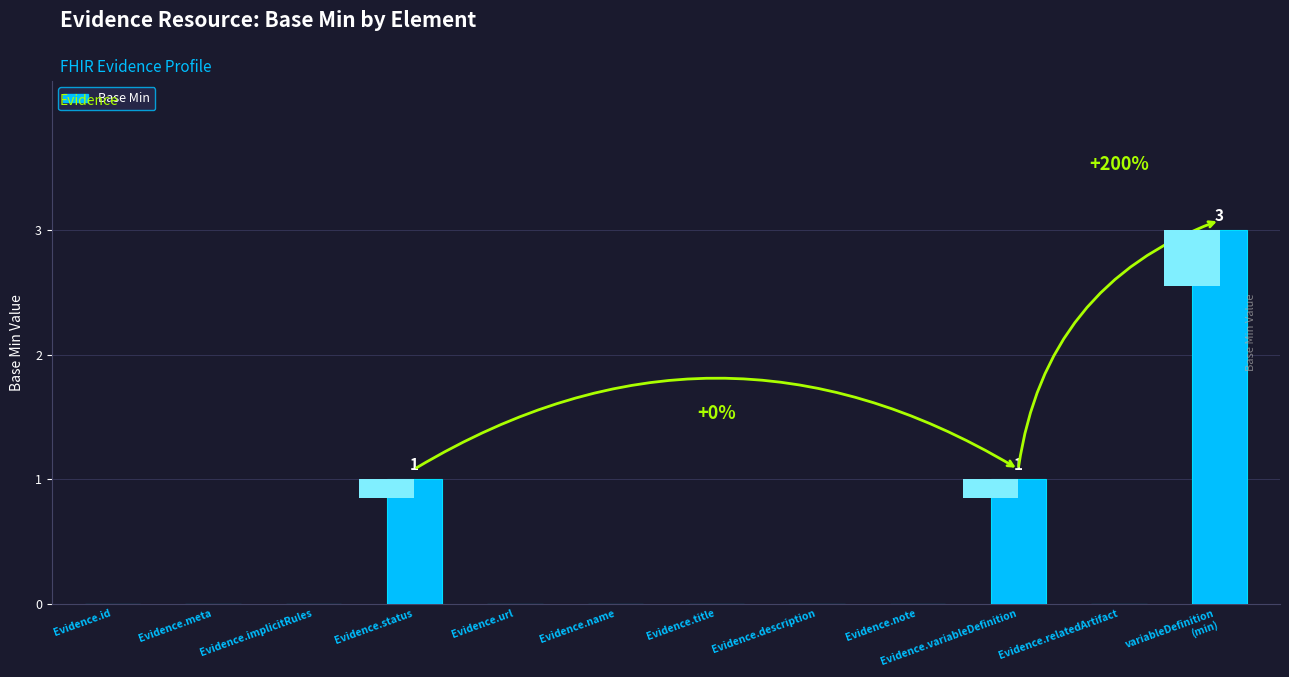

What is the difference between the second highest and minimum values?

1